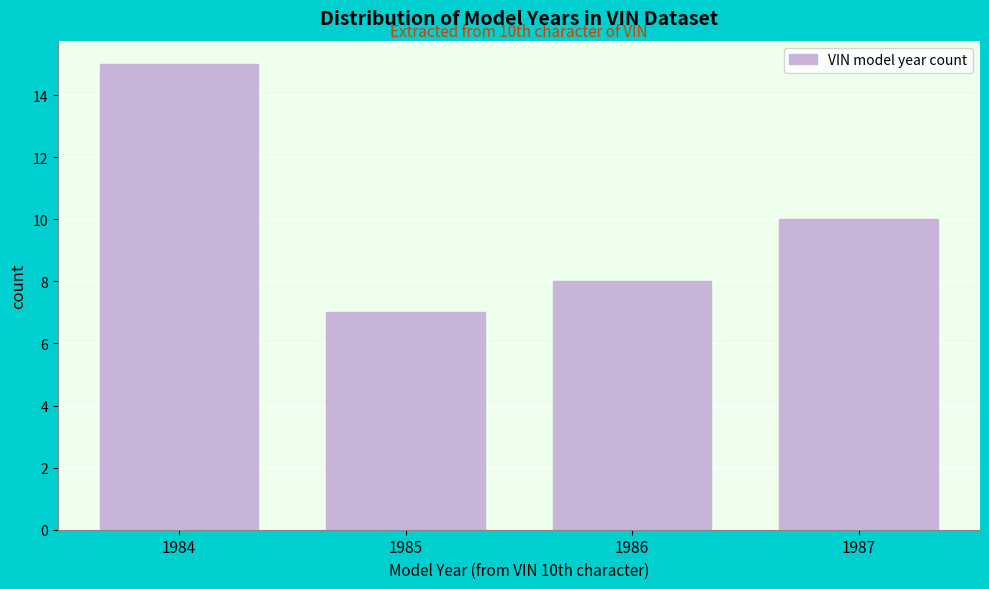

Reading right to left, transcribe all the data shown in this chart.

1987=10	1986=8	1985=7	1984=15